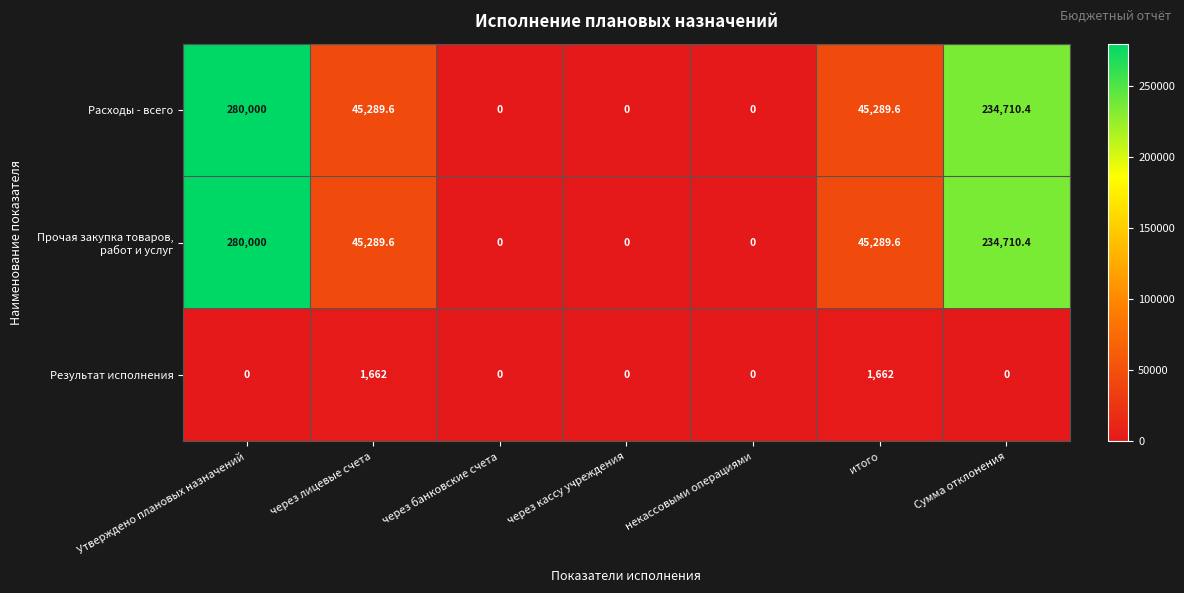

Which category has the highest value in the Расходы - всего series?

Утверждено плановых назначений